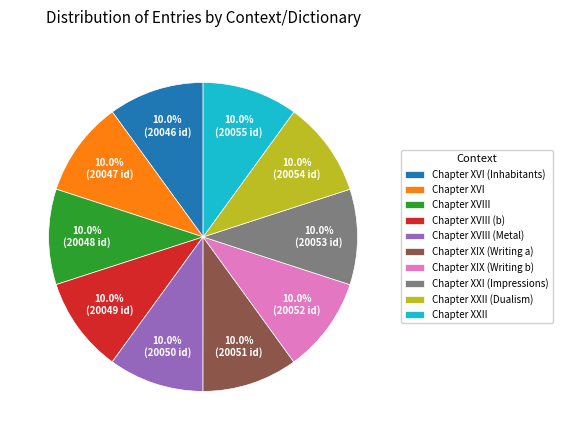

Is Chapter XXI (Impressions) the majority of the pie?

No